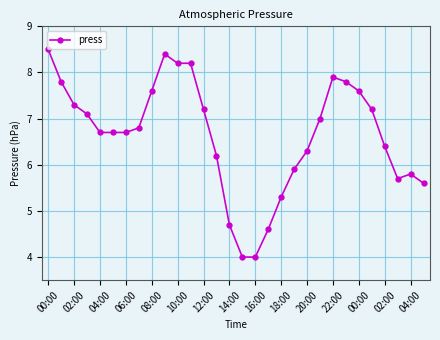

What is the minimum value shown in the chart?

4.0